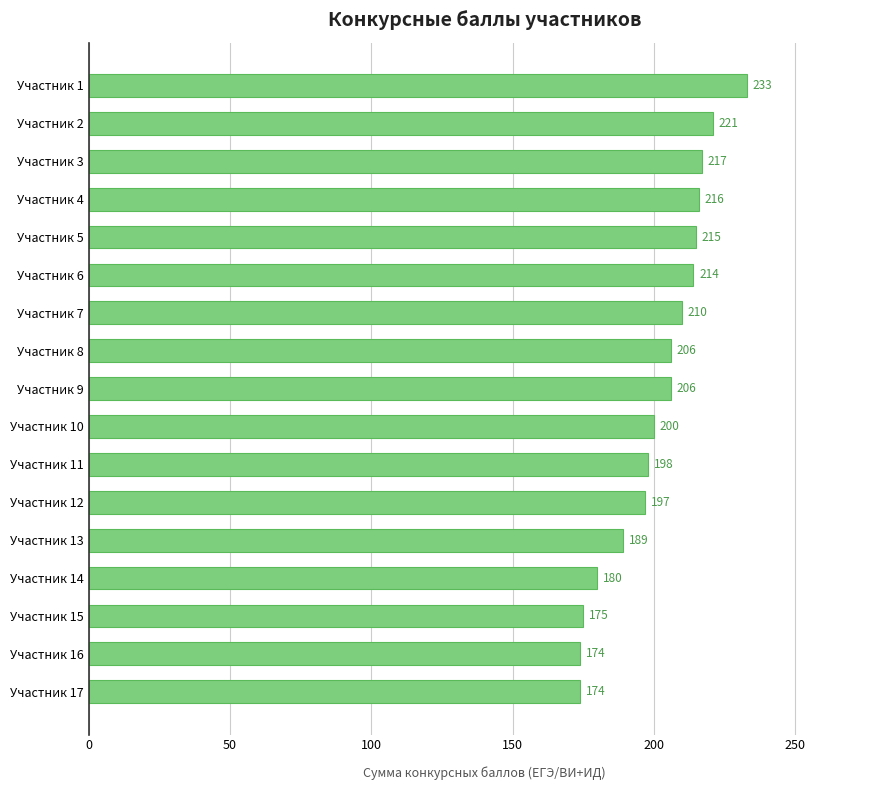

How many categories are shown in the chart?

17